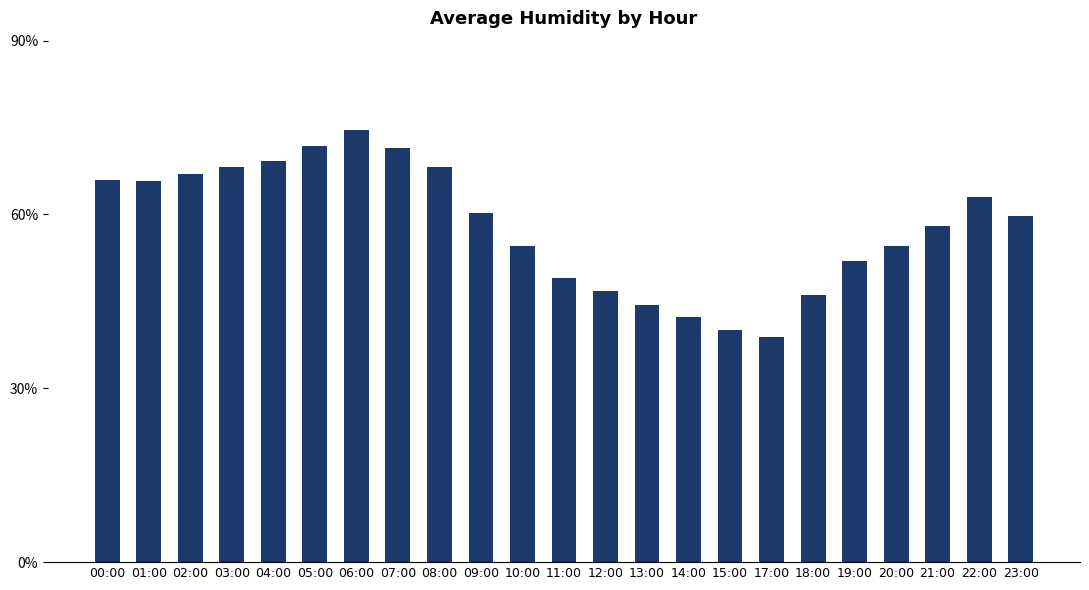

At which category does the chart reach its peak across all series?

06:00